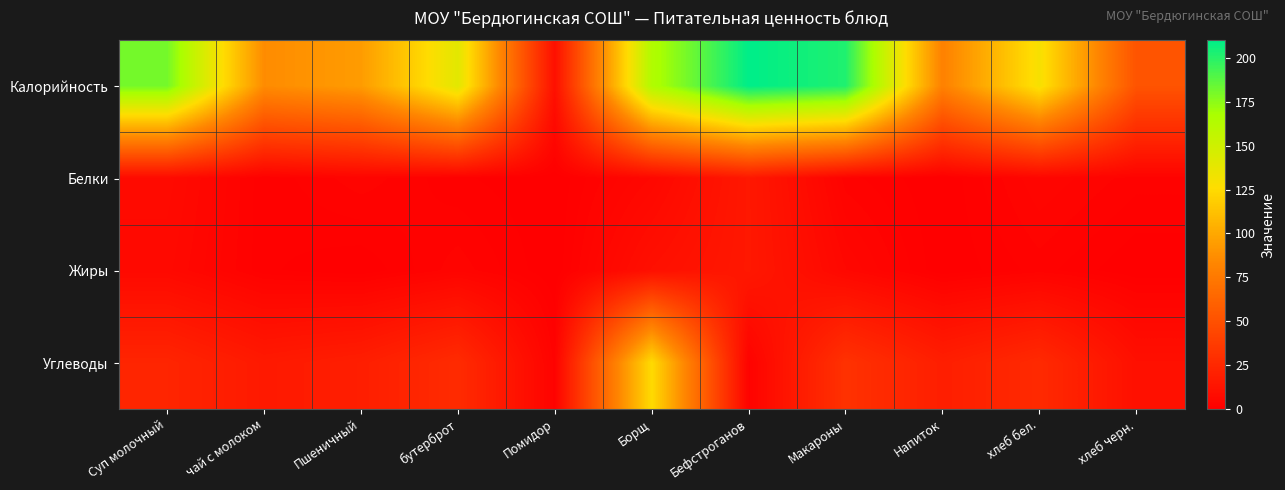

What is the spread (max minus min) of values at хлеб черн.?

52